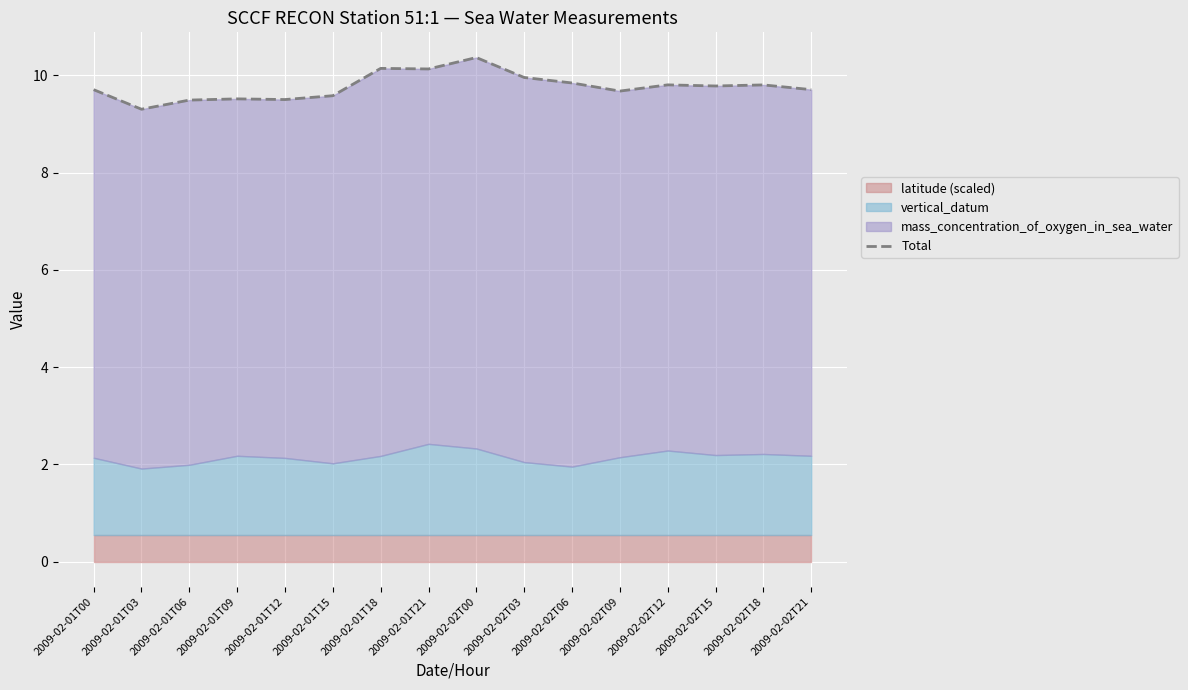

True or false: the data shows 5.5 at 2009-02-02T21.

False